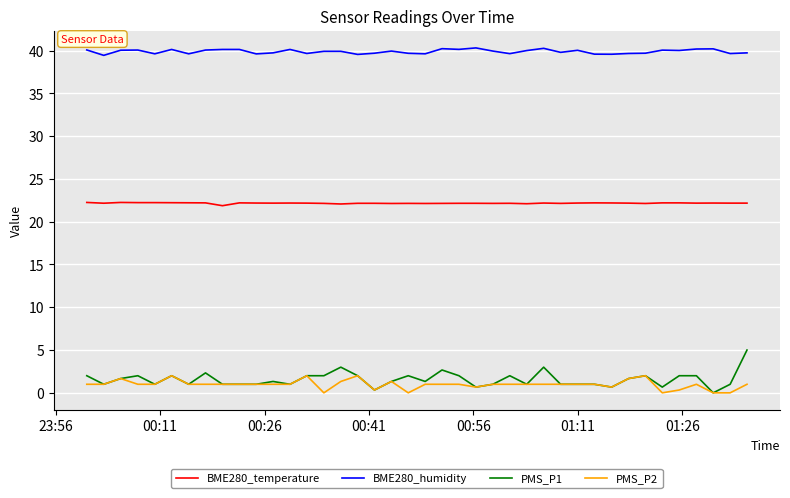

Does the chart have visible grid lines?

Yes